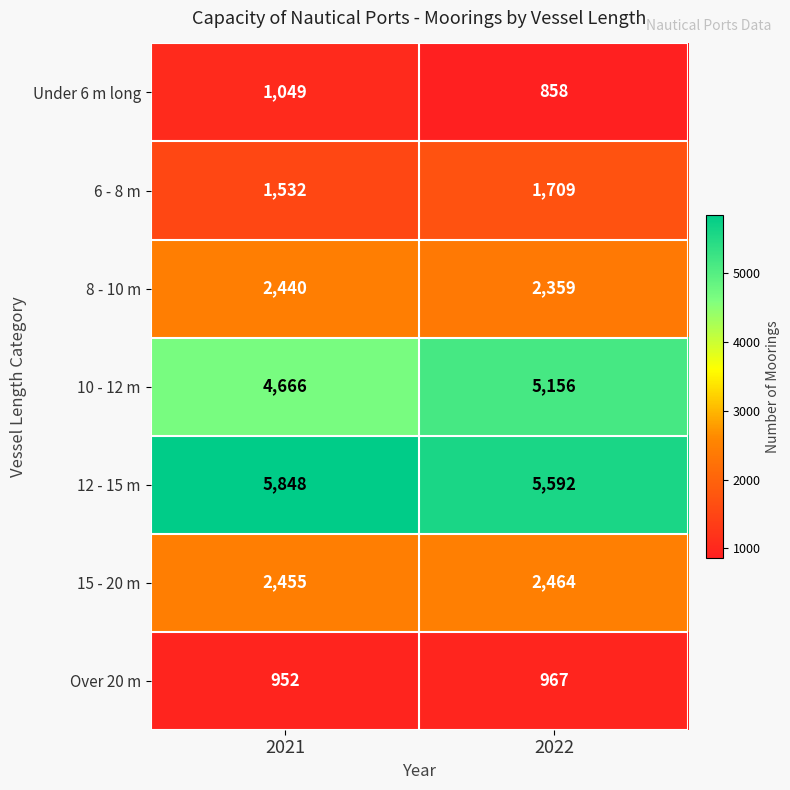

Reading right to left, transcribe all the data shown in this chart.

Under 6 m long: 858	1049
6 - 8 m: 1709	1532
8 - 10 m: 2359	2440
10 - 12 m: 5156	4666
12 - 15 m: 5592	5848
15 - 20 m: 2464	2455
Over 20 m: 967	952